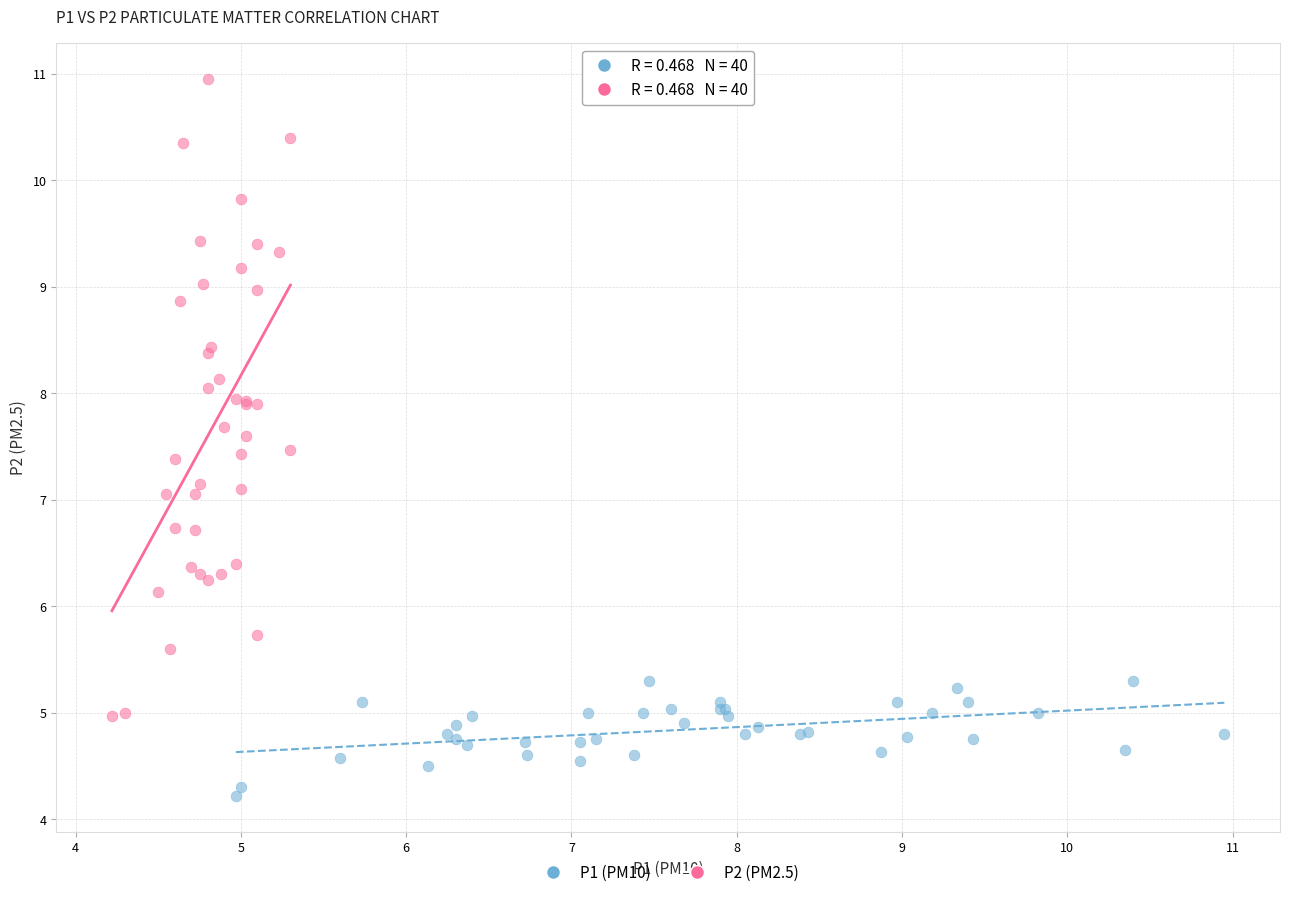

Which series has the widest spread of Y values?

P2 (PM2.5)